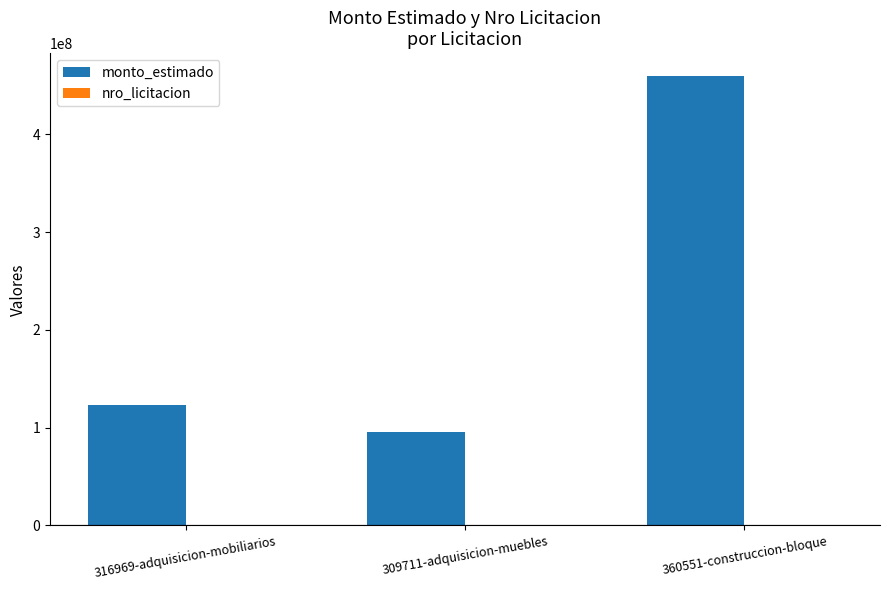

What is the sum of all monto_estimado values?

679341000